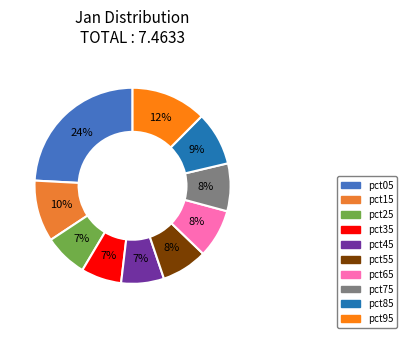

Is the sum of pct65 and pct75 greater than half?

No